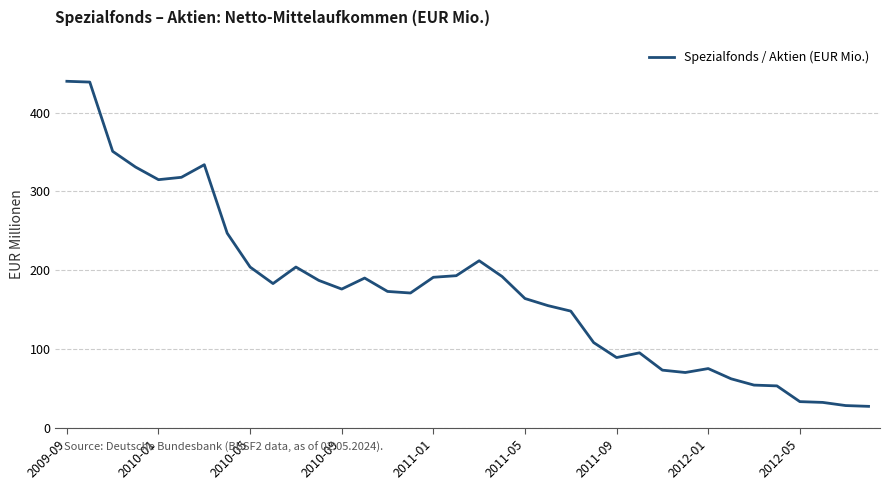

How many lines are shown in the chart?

1